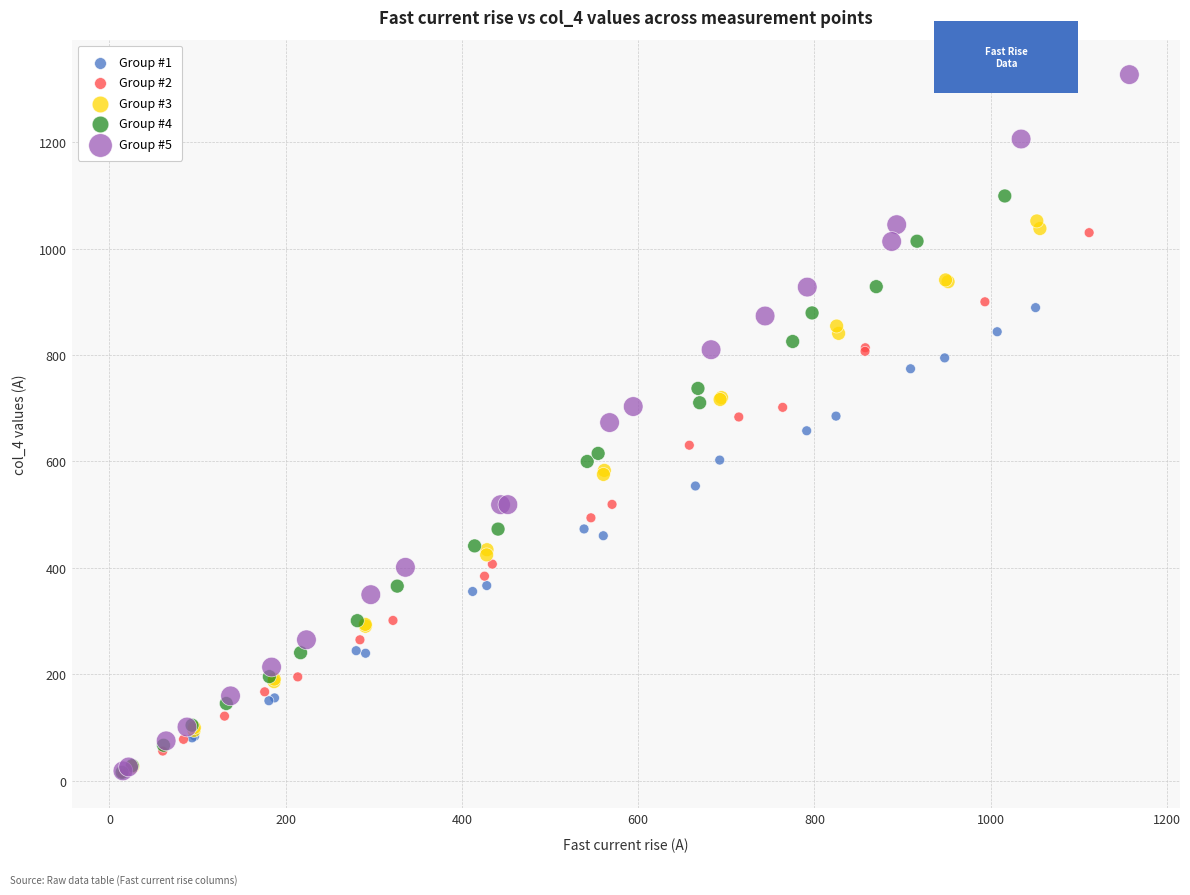

Which series contains the highest Y value?

Group #5